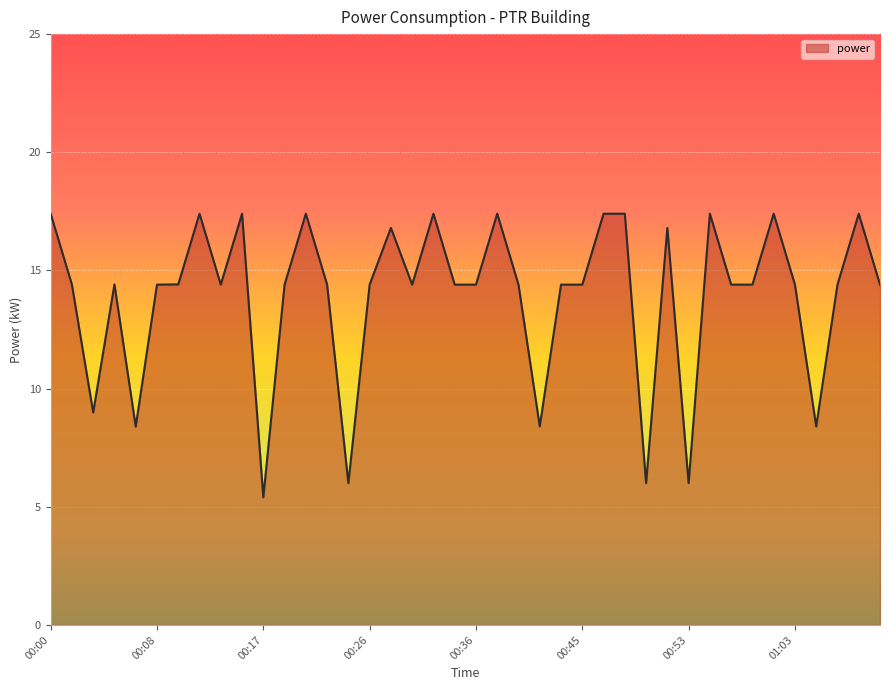

What is the difference between the maximum and minimum values?

12.0